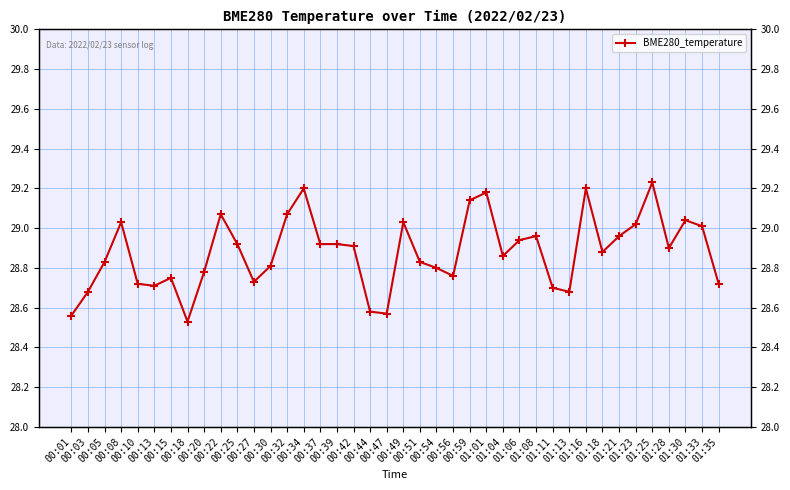

True or false: there are more than 1 points higher than both neighbors.

True